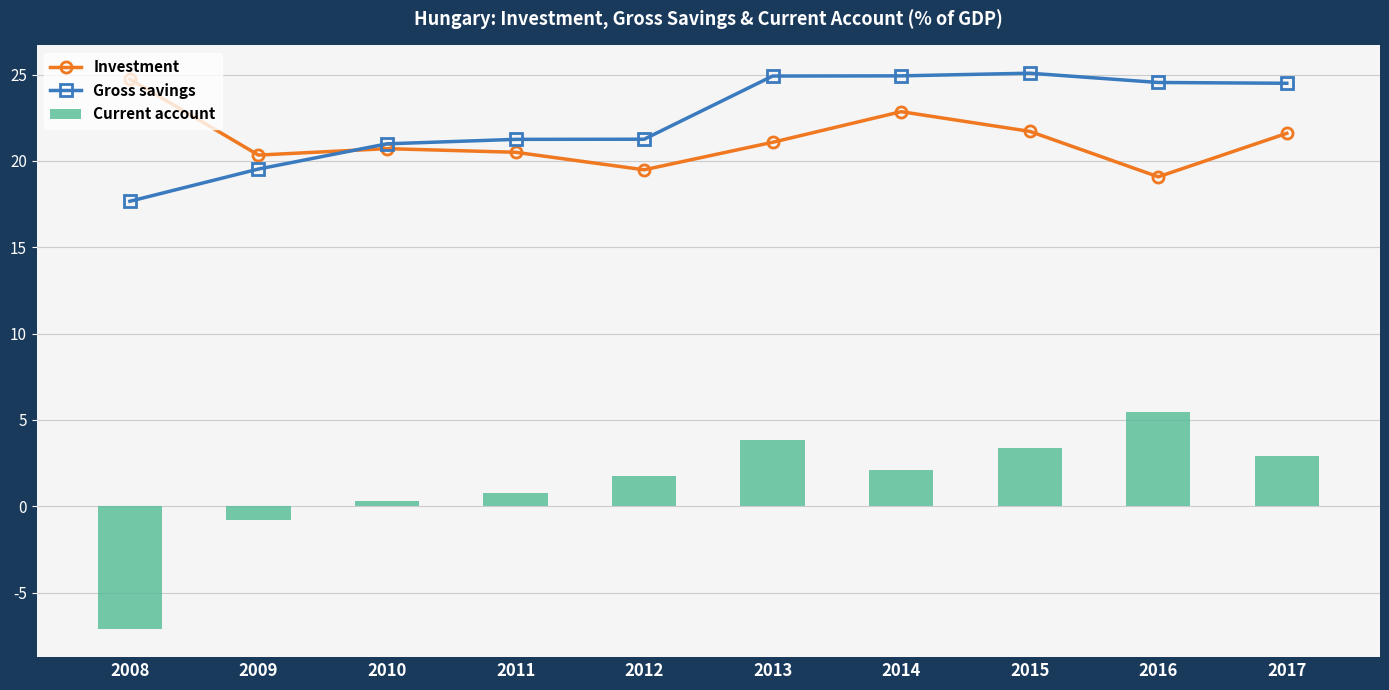

Which label corresponds to the smallest value in the chart?

2008